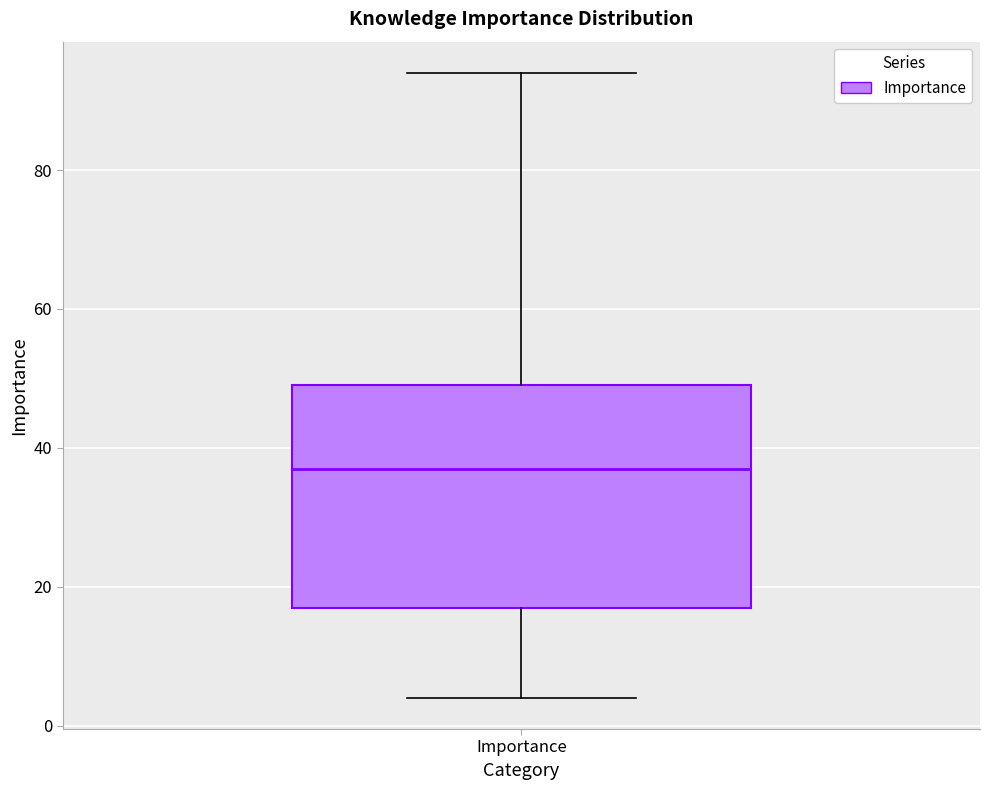

Where does the lower whisker of the box for Importance end on the y-axis? The values are not printed on the chart, so give them approximately, as read against the axis.

4